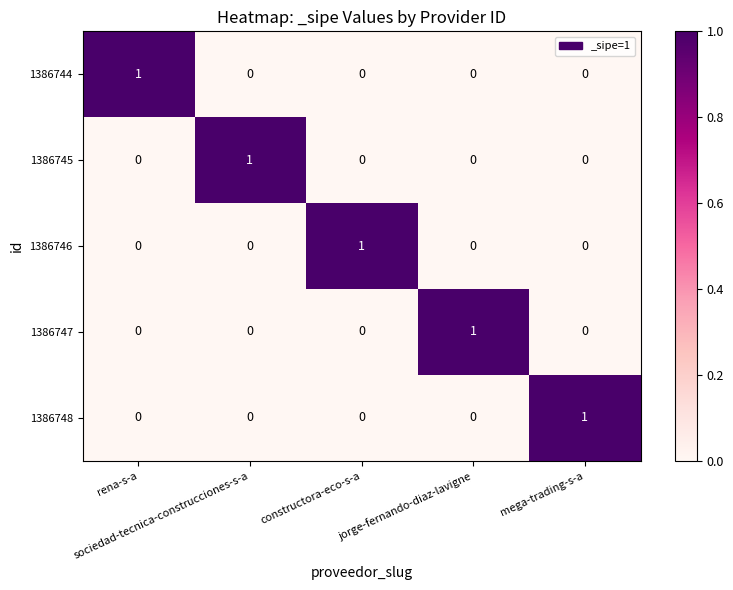

At how many categories does at least one series exceed 0?

5